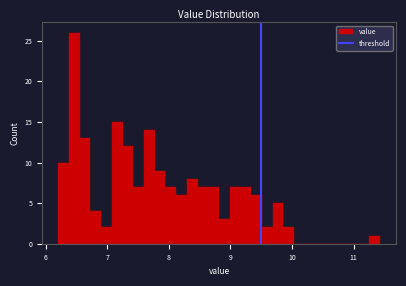

Around what value on the x-axis is the tallest bar? Give the approximate position of its centre, as read against the axis.

6.5